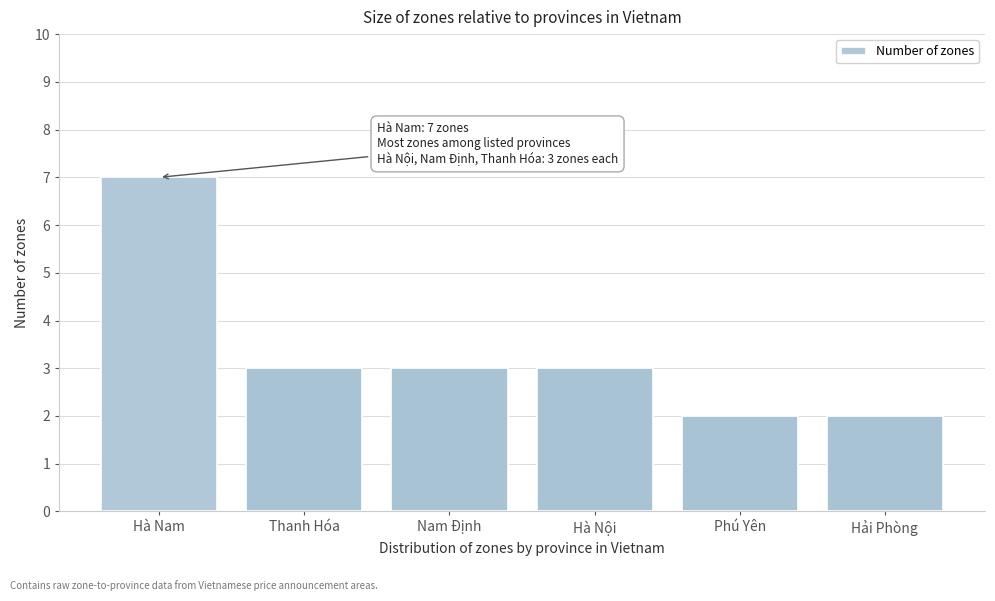

Reading left to right, what are all the values shown in this chart?

7	3	3	3	2	2